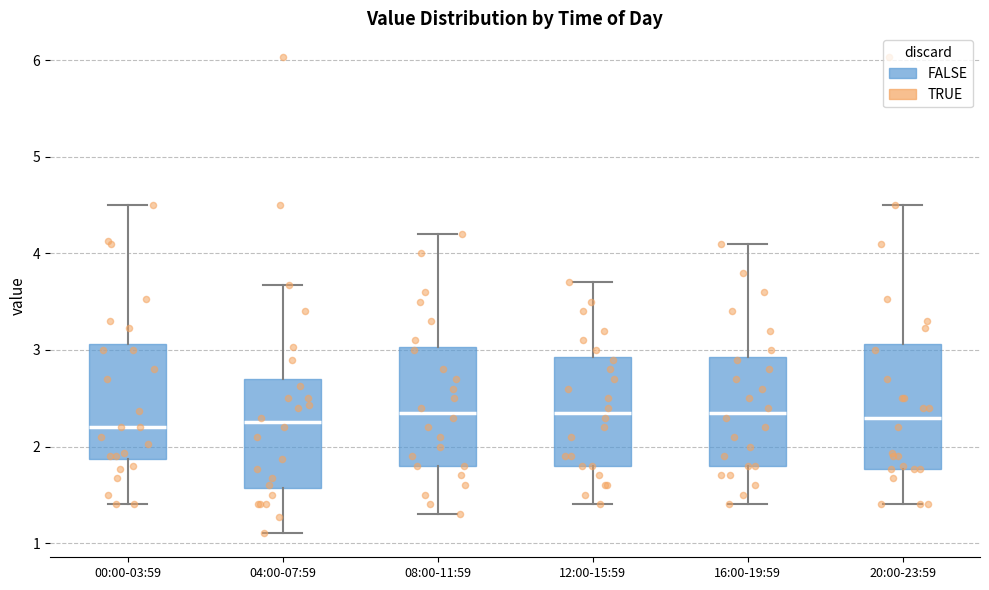

Where is the lower edge of the box for 04:00-07:59 on the y-axis? The values are not printed on the chart, so give them approximately, as read against the axis.

1.6